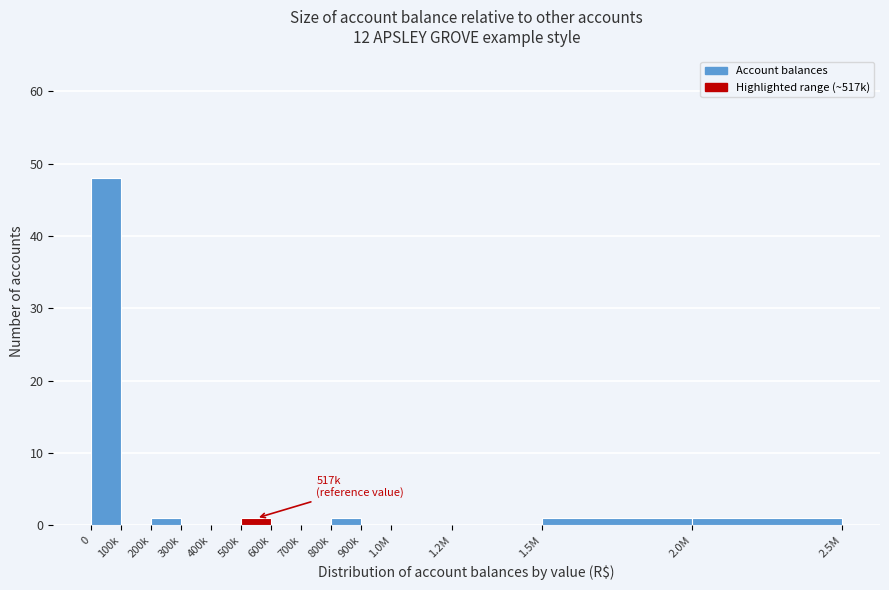

Reading right to left, what are all the values shown in this chart?

2.0M=1	1.5M=1	1.2M=0	1.0M=0	900k=0	800k=1	700k=0	600k=0	500k=1	400k=0	300k=0	200k=1	100k=0	0=48